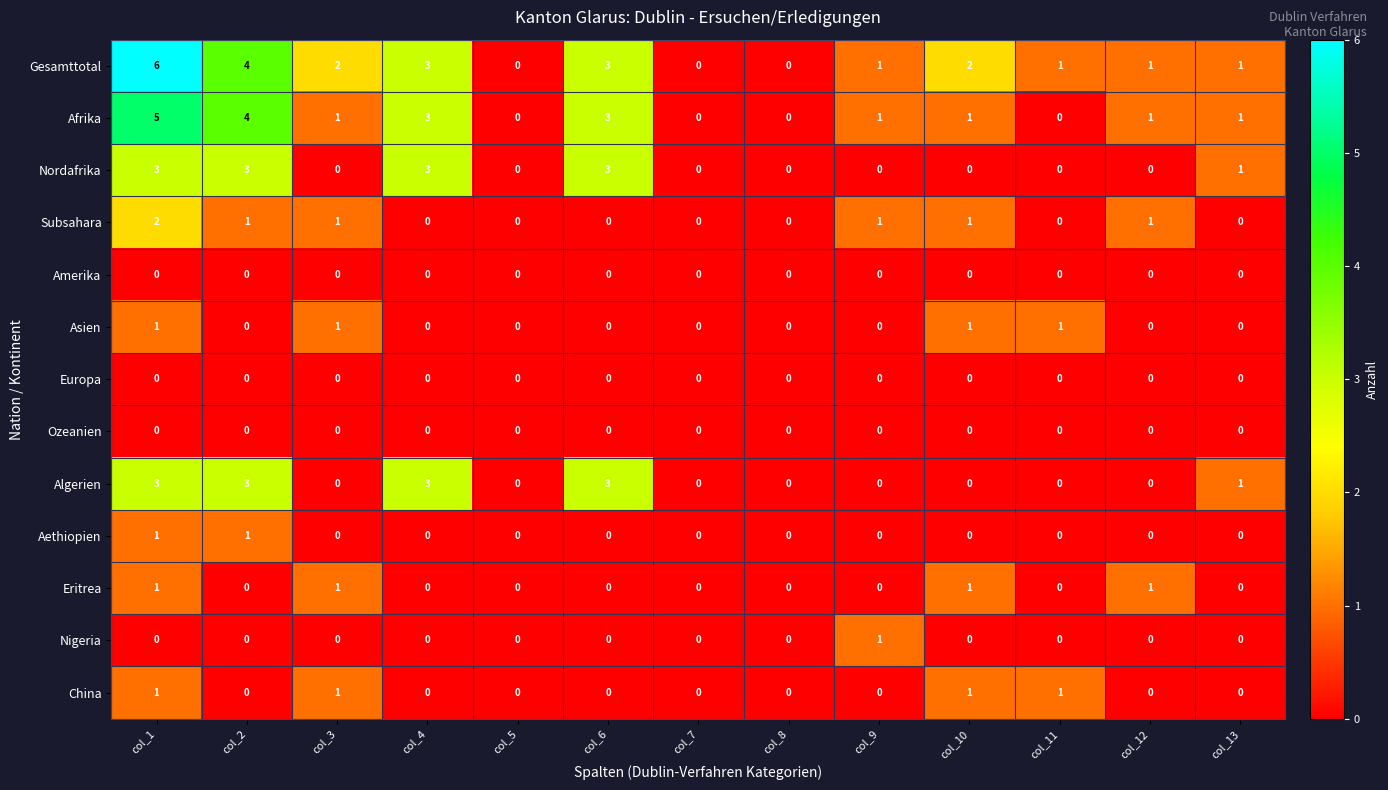

What is the difference between the highest and lowest values at col_12?

1